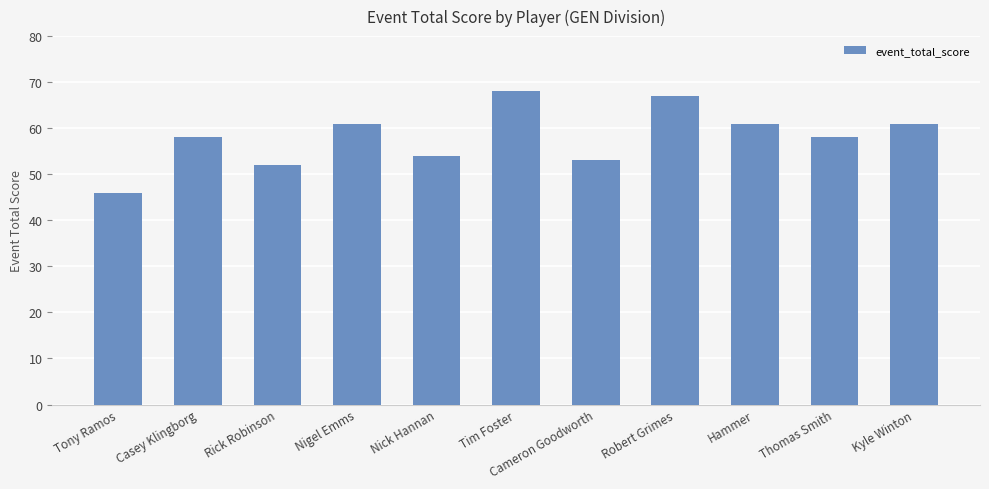

What is the change in value from Nigel Emms to Tim Foster?

+7